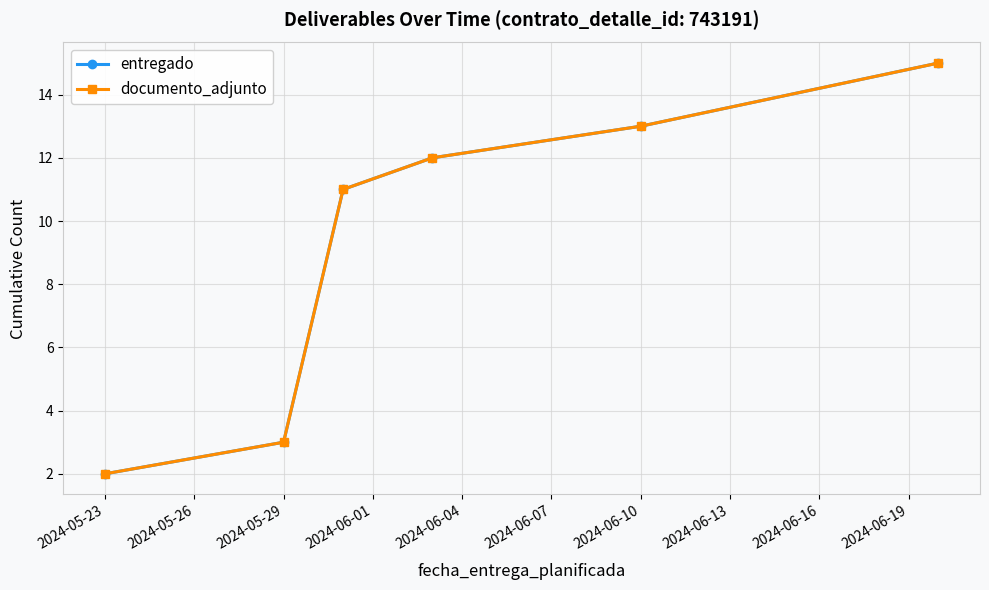

What is the smallest value displayed?

2